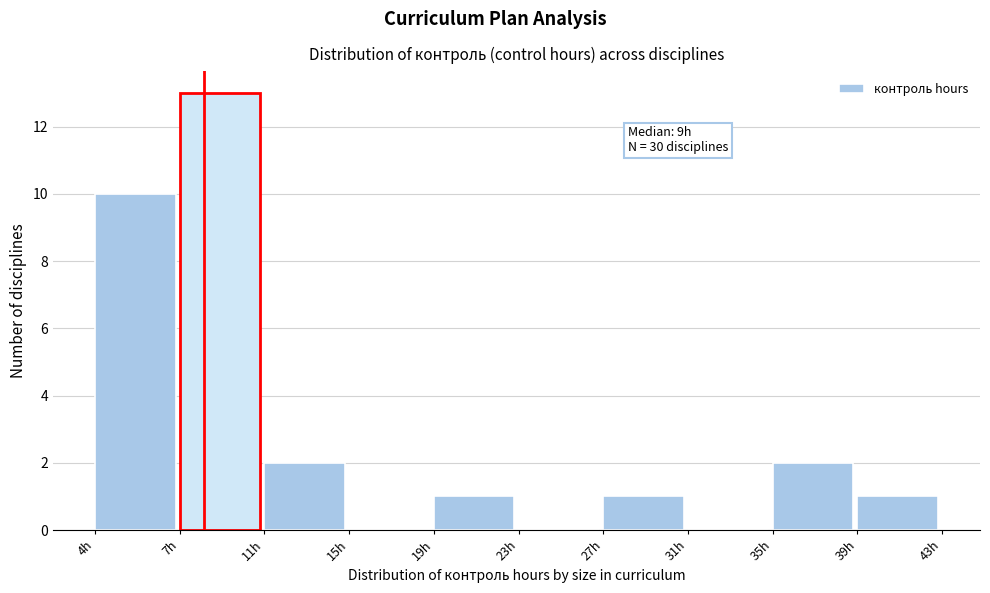

Reading left to right, extract all data points from this chart.

4h=10	7h=13	11h=2	15h=0	19h=1	23h=0	27h=1	31h=0	35h=2	39h=1